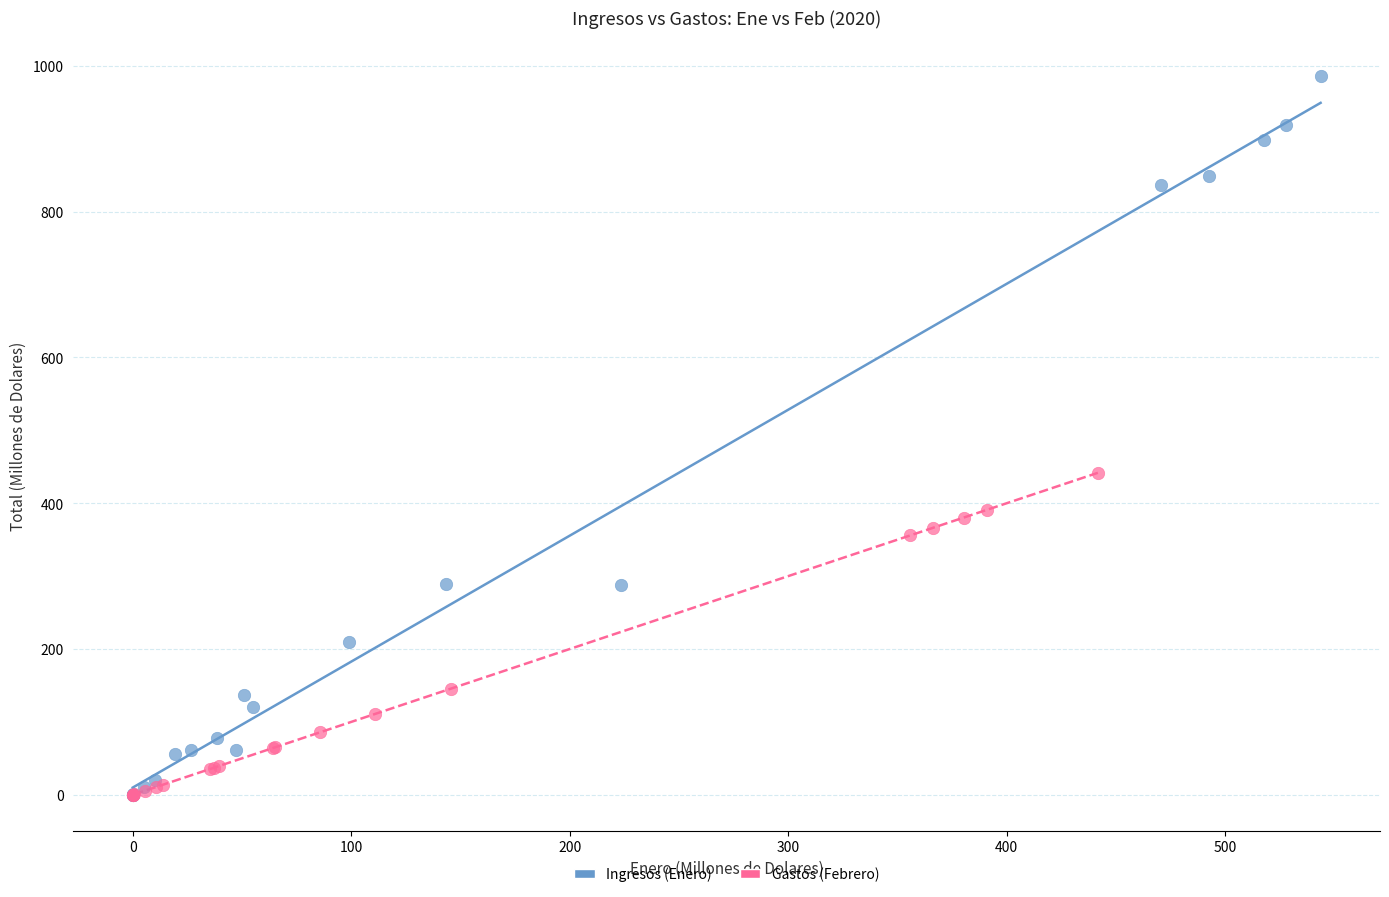

Which series has the largest Y range (max minus min)?

Ingresos (Enero)